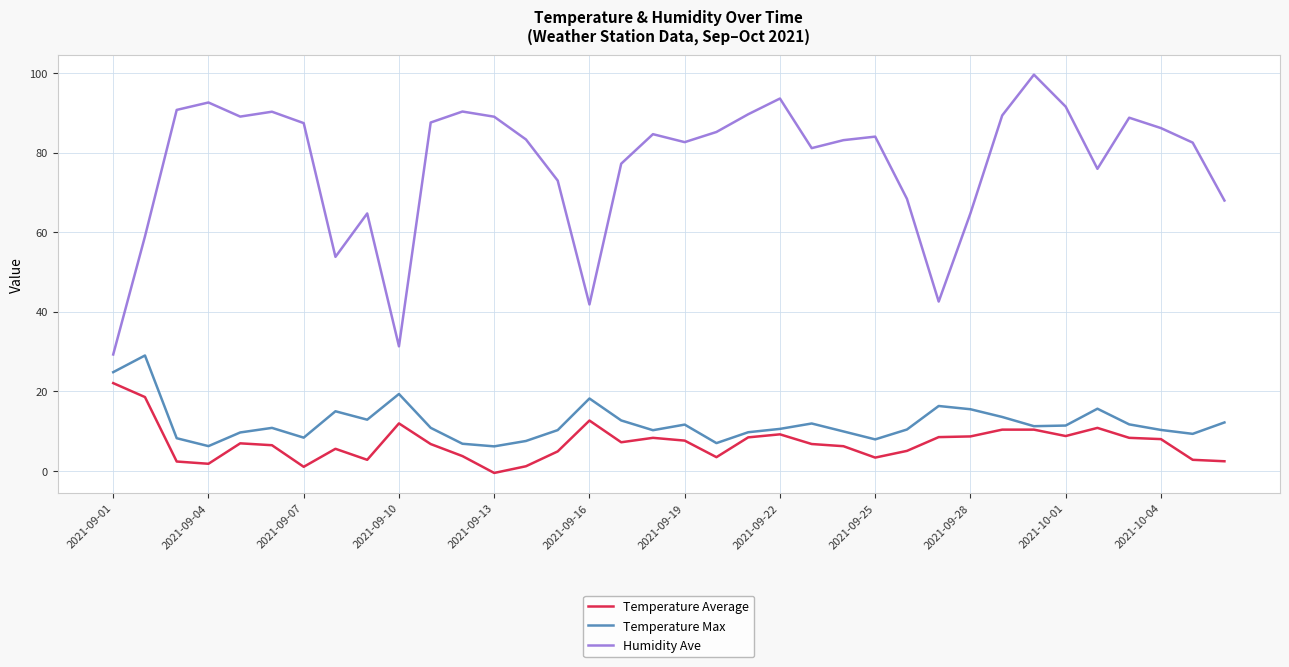

Rank the series by their maximum value, from highest to lowest.

Humidity Ave, Temperature Max, Temperature Average